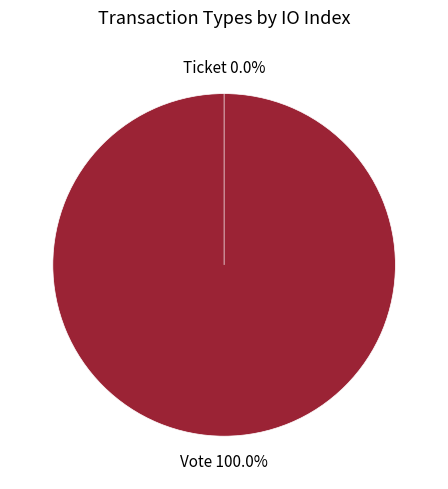

Which has a higher value, Ticket or Vote?

Vote